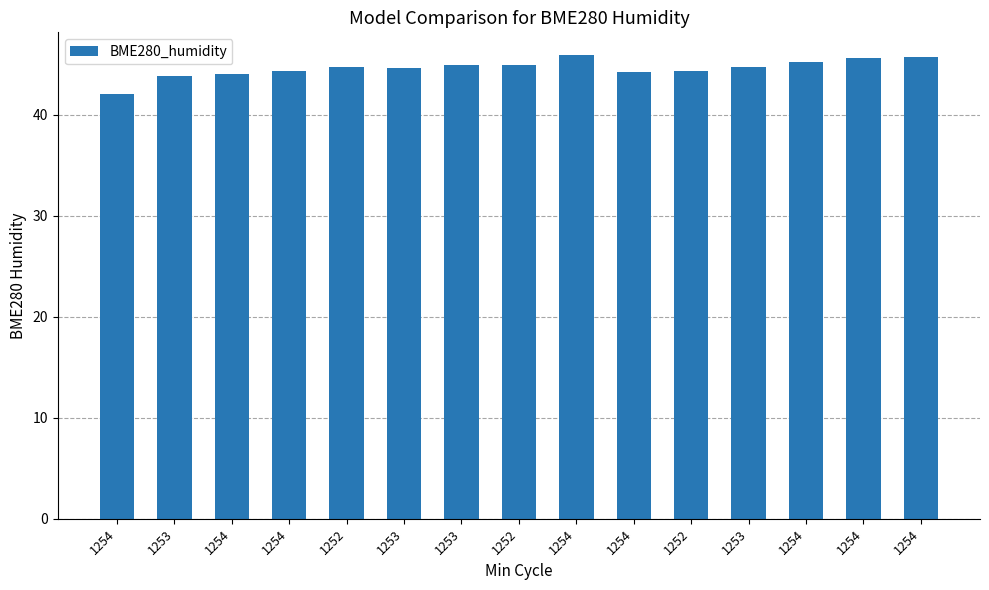

Reading left to right, what are all the values shown in this chart?

1254=42.0	1253=43.8	1254=44.0	1254=44.3	1252=44.7	1253=44.6	1253=45.0	1252=44.9	1254=45.9	1254=44.2	1252=44.4	1253=44.8	1254=45.2	1254=45.6	1254=45.7